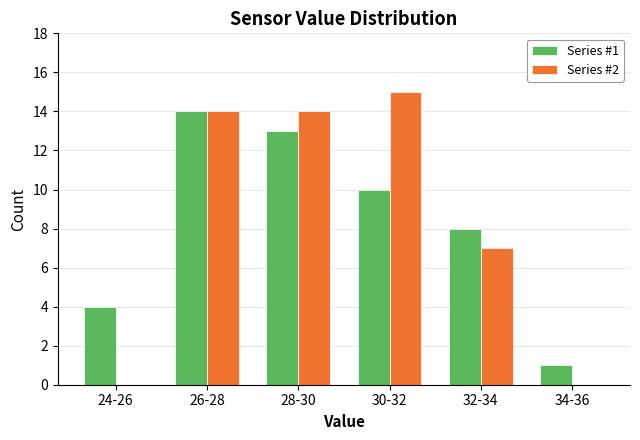

Reading left to right, list all the values displayed in this chart.

Series #1: 24-26=4	26-28=14	28-30=13	30-32=10	32-34=8	34-36=1
Series #2: 24-26=0	26-28=14	28-30=14	30-32=15	32-34=7	34-36=0